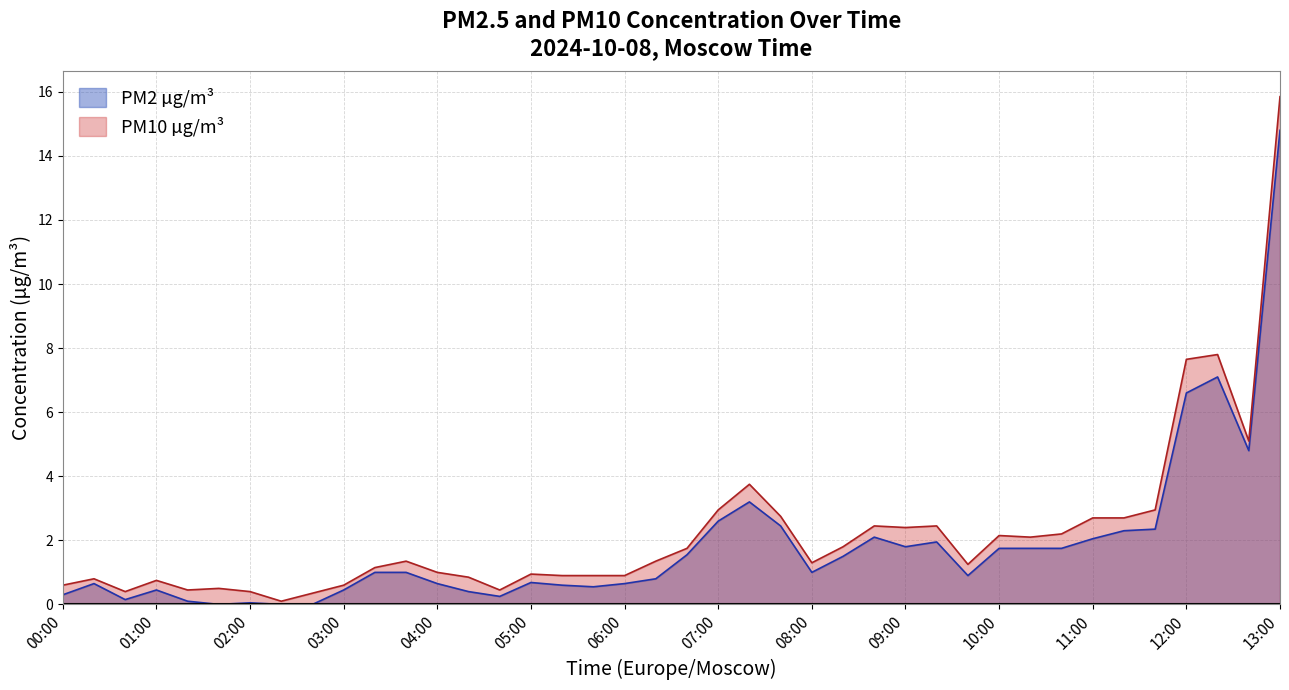

In PM2 µg/m³, how many points are lower than both neighbors (excluding endpoints)?

8